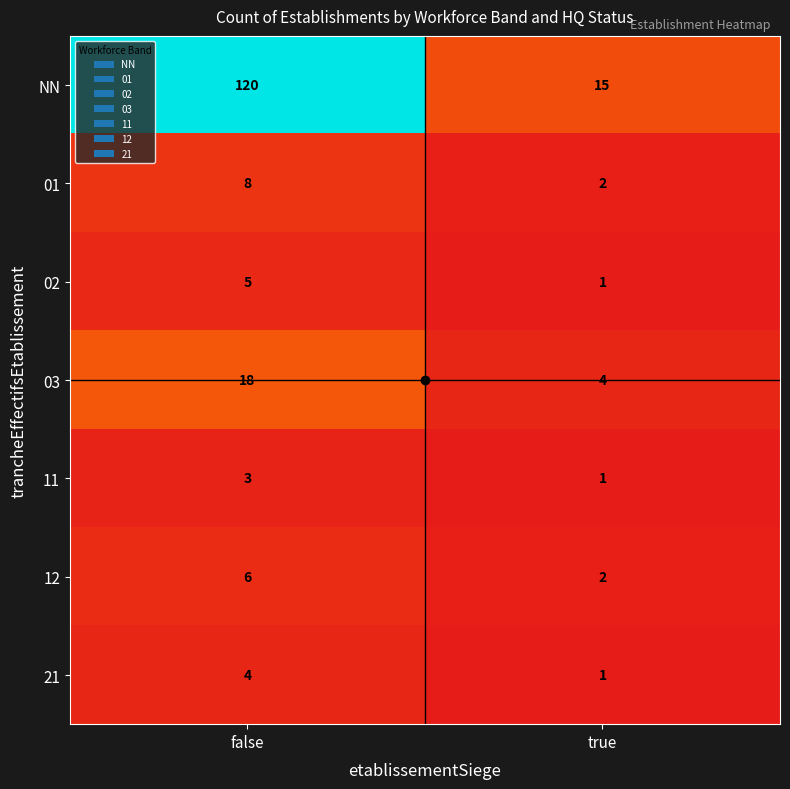

What is the highest value of the 01 series?

8